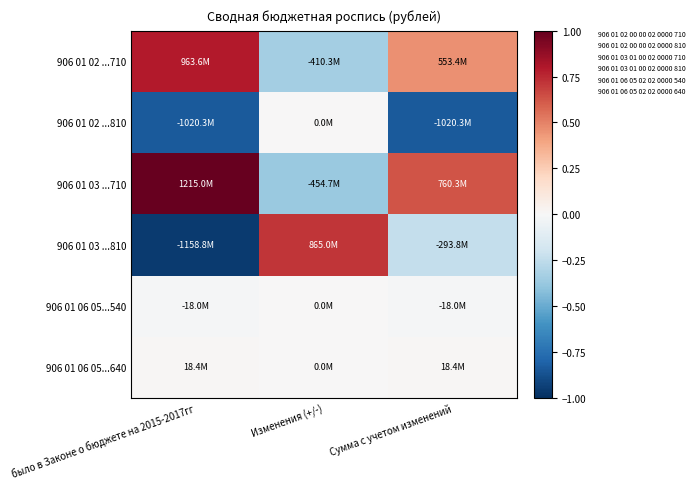

Between Сумма с учетом изменений and было в Законе о бюджете на 2015-2017гг, which is larger?

было в Законе о бюджете на 2015-2017гг